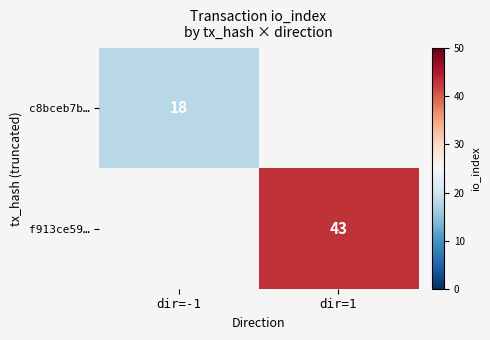

Which category has the lowest value across all series?

dir=-1